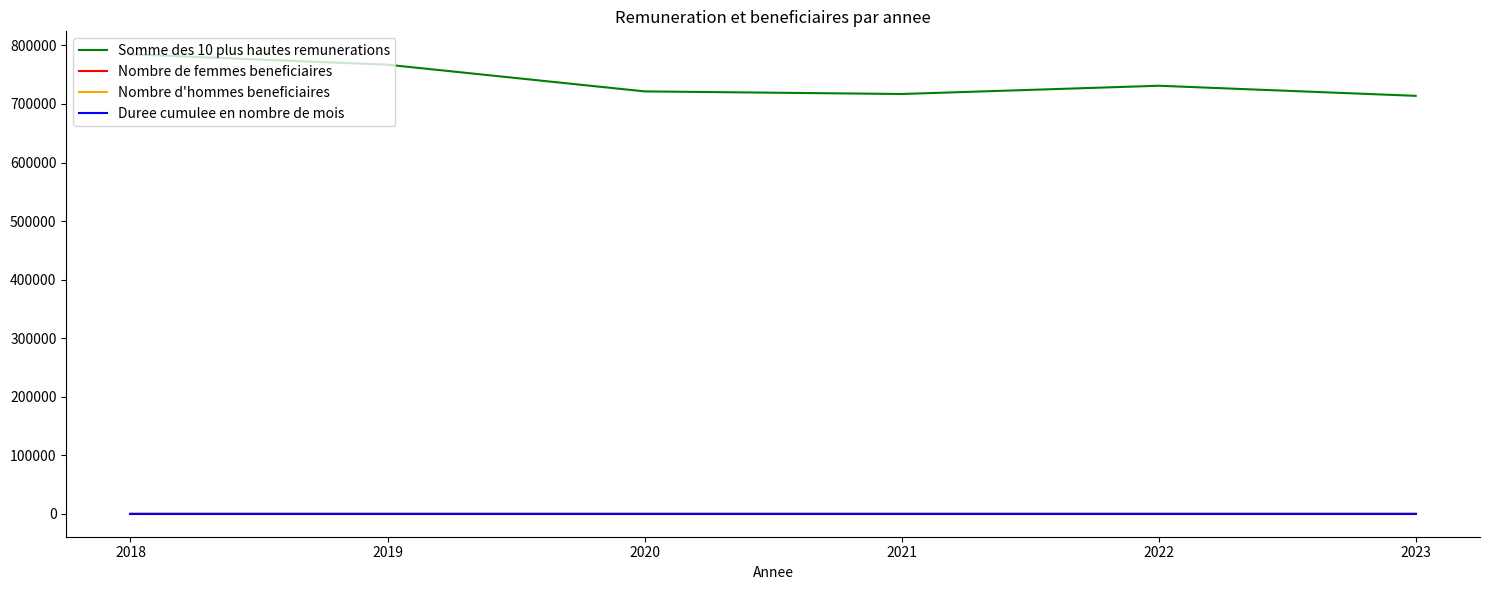

Which series has the largest total across all categories?

Somme des 10 plus hautes remunerations